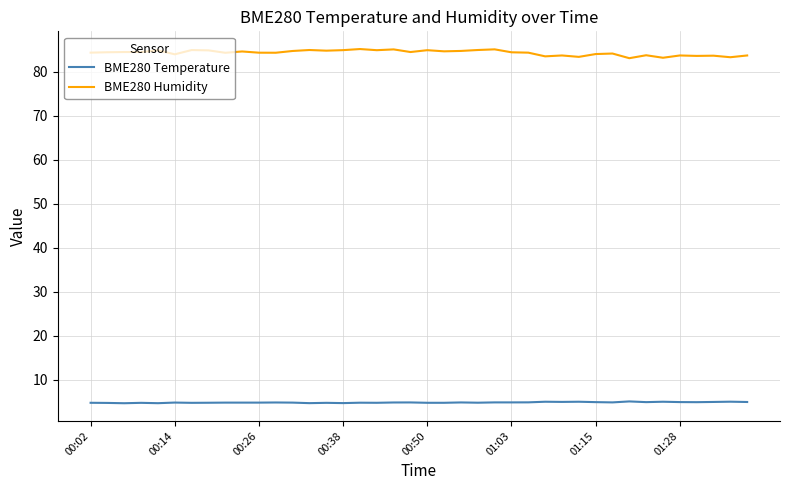

List the series in order of their peak value, lowest first.

BME280 Temperature, BME280 Humidity